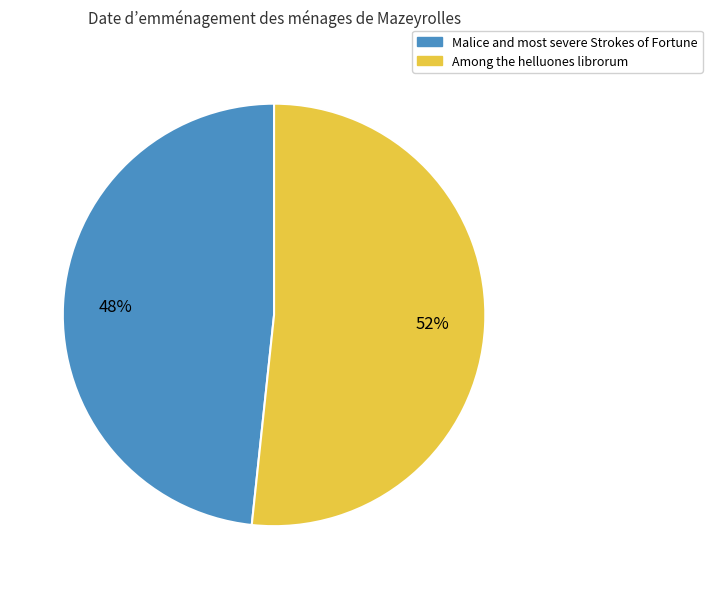

What is the largest slice in the pie chart?

Among the helluones librorum